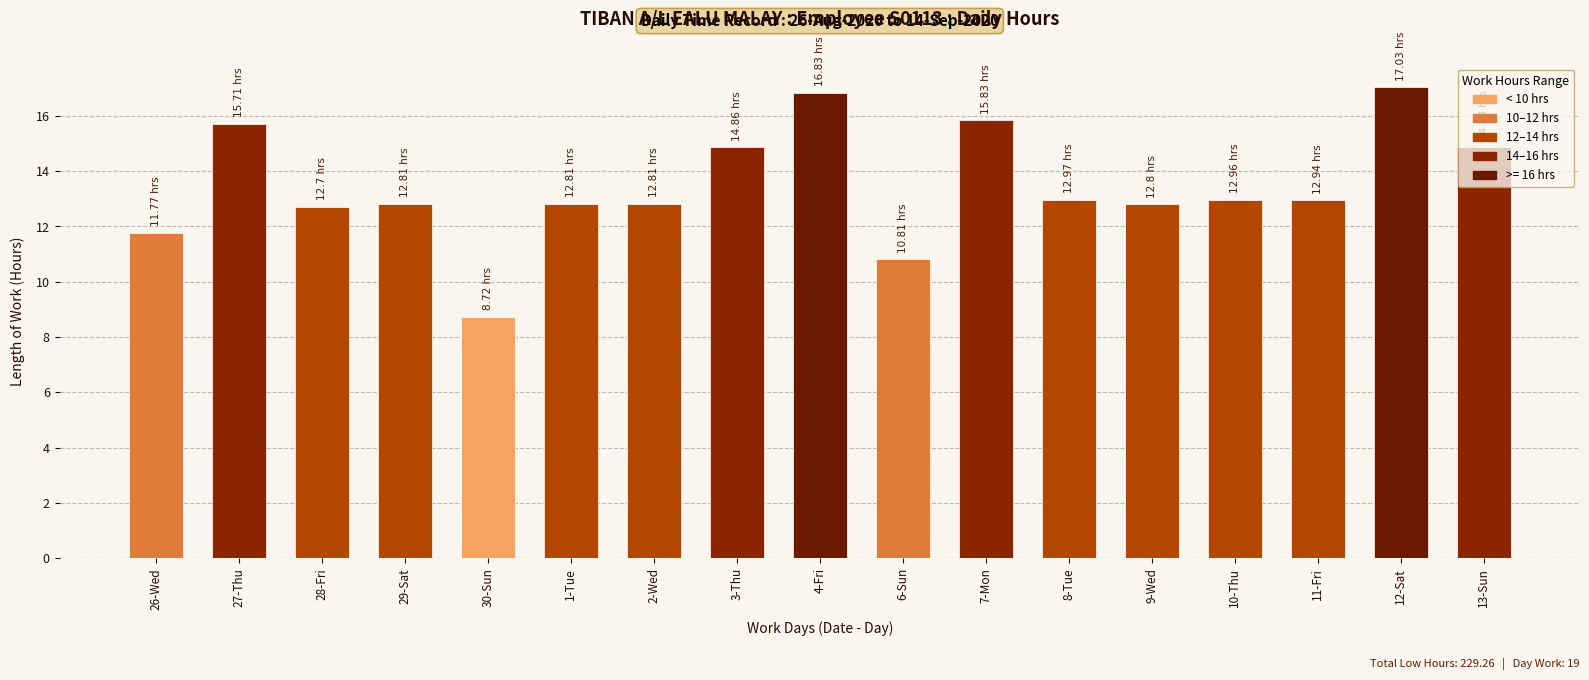

Approximately how many times larger is the value at 4-Fri compared to 6-Sun?

1.6